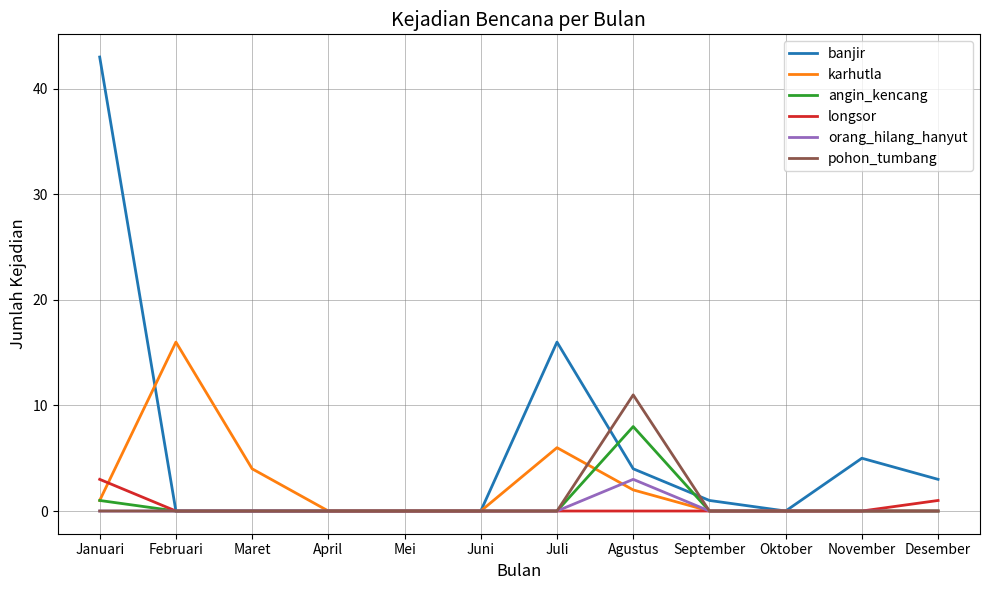

What is the difference between the maximum and second lowest values in the karhutla series?

16